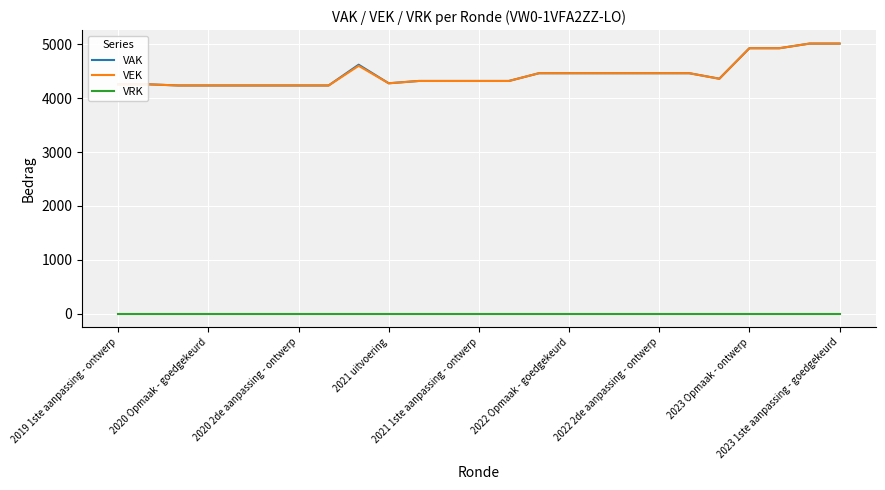

True or false: VEK and VRK cross at least once.

False